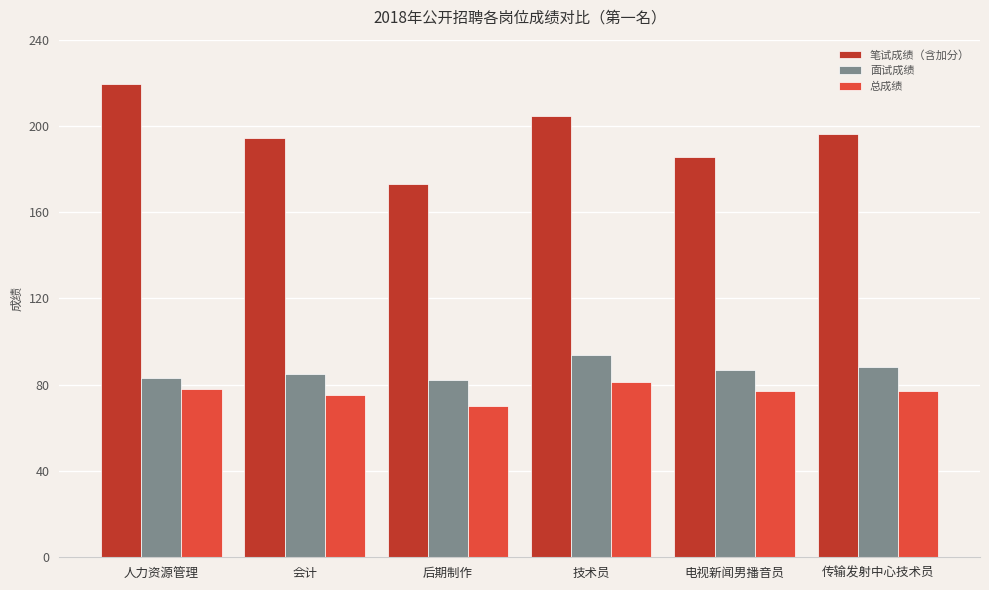

Which series has the largest range (max minus min)?

笔试成绩（含加分）